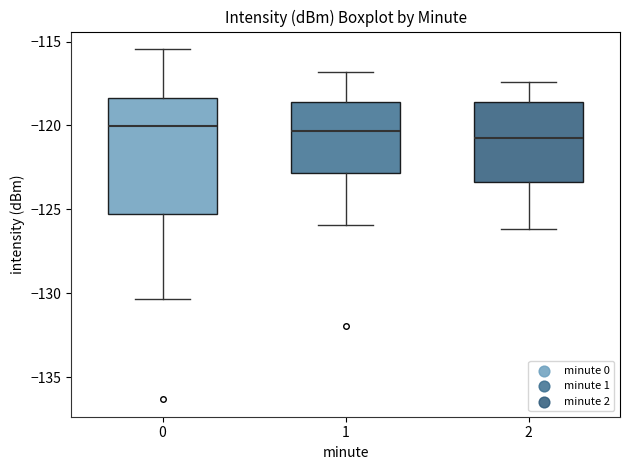

Reading left to right, transcribe this box plot: for each box, give where its median line is, the range the box spans, and where its two whiskers end, as read against the y-axis. The values are not printed on the chart, so give them approximately, as read against the axis.

0: median -120.0, box -125.5 to -118.5, whiskers -130.5 to -115.5
1: median -120.5, box -123.0 to -118.5, whiskers -126.0 to -117.0
2: median -120.5, box -123.5 to -118.5, whiskers -126.0 to -117.5